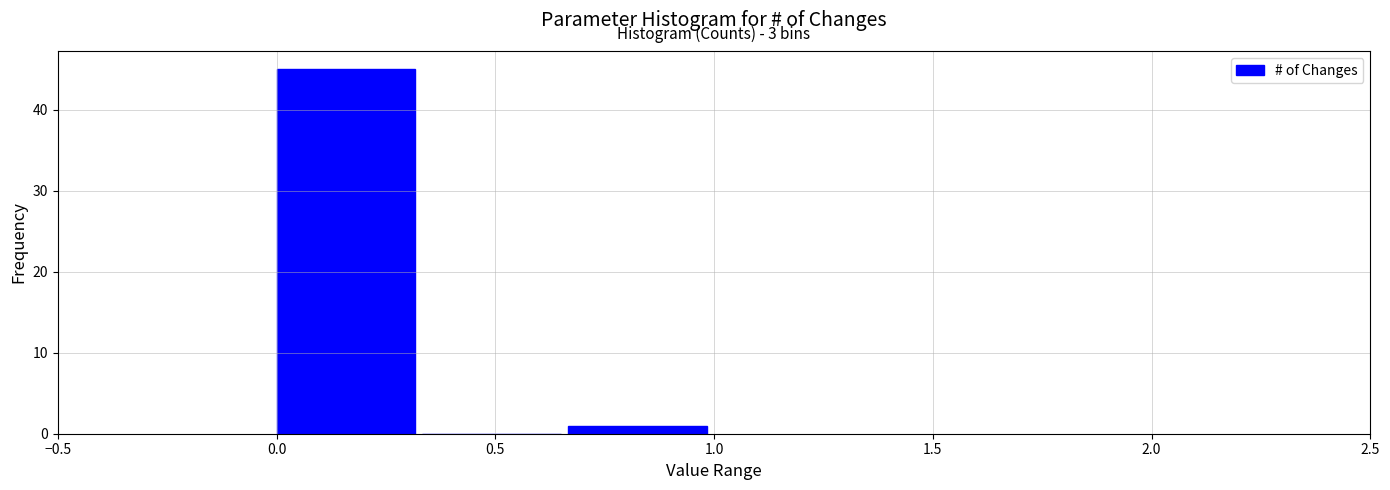

Which range on the x-axis has the tallest bar?

0.00 to 0.35